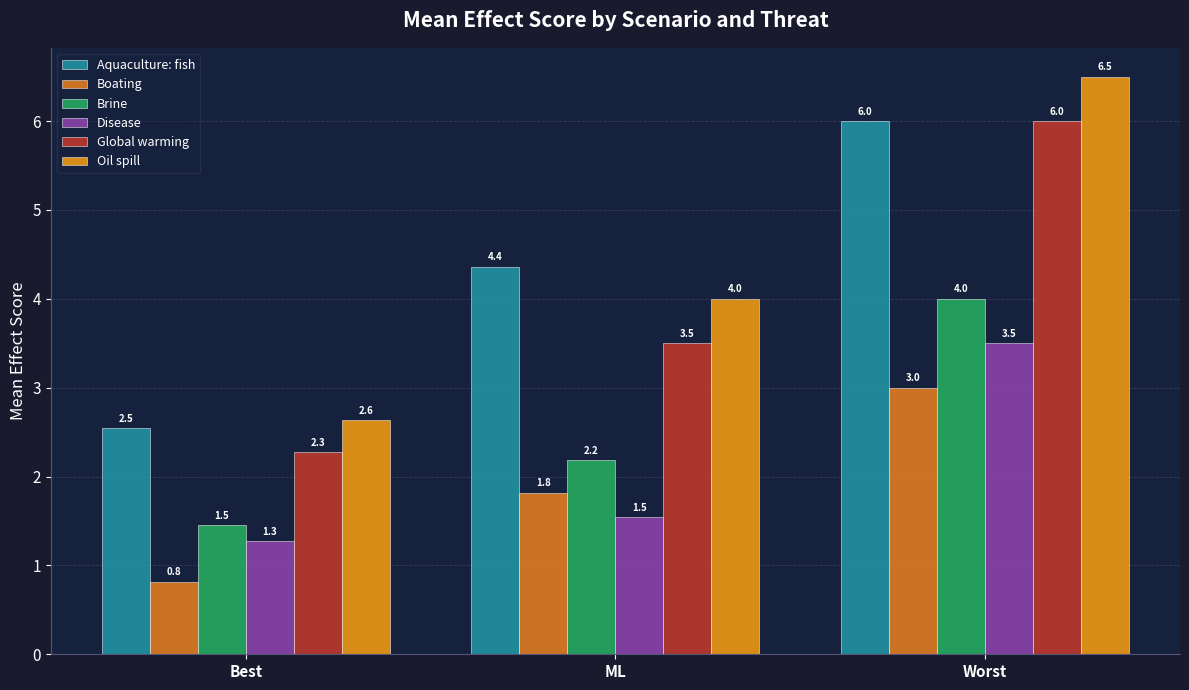

What is the minimum value for Boating?

0.8